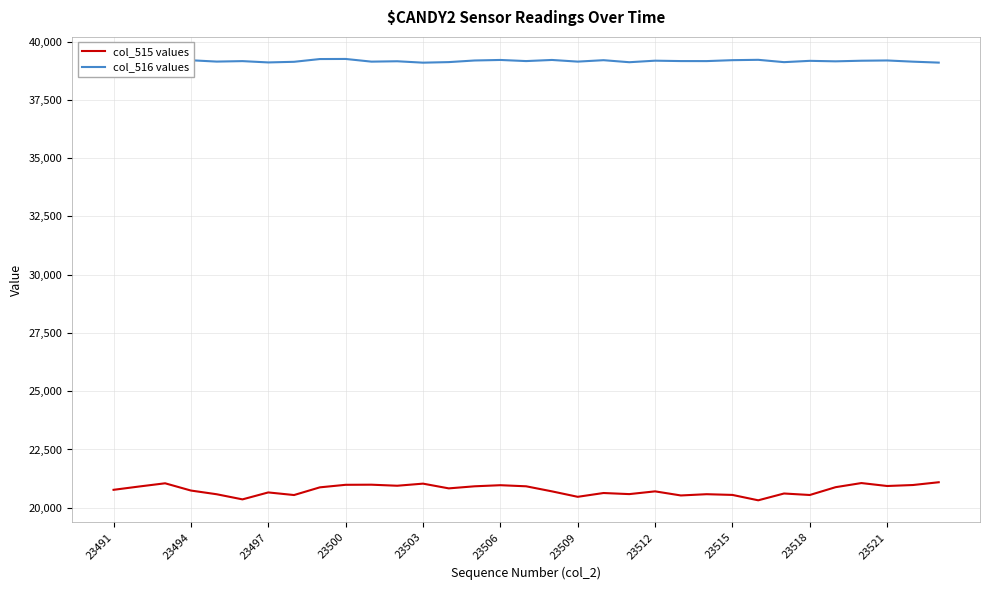

List the series in order of their peak value, lowest first.

col_515 values, col_516 values